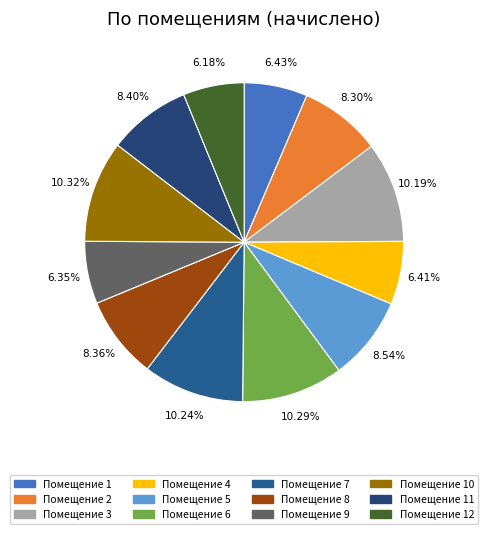

How many segments does this pie chart have?

12